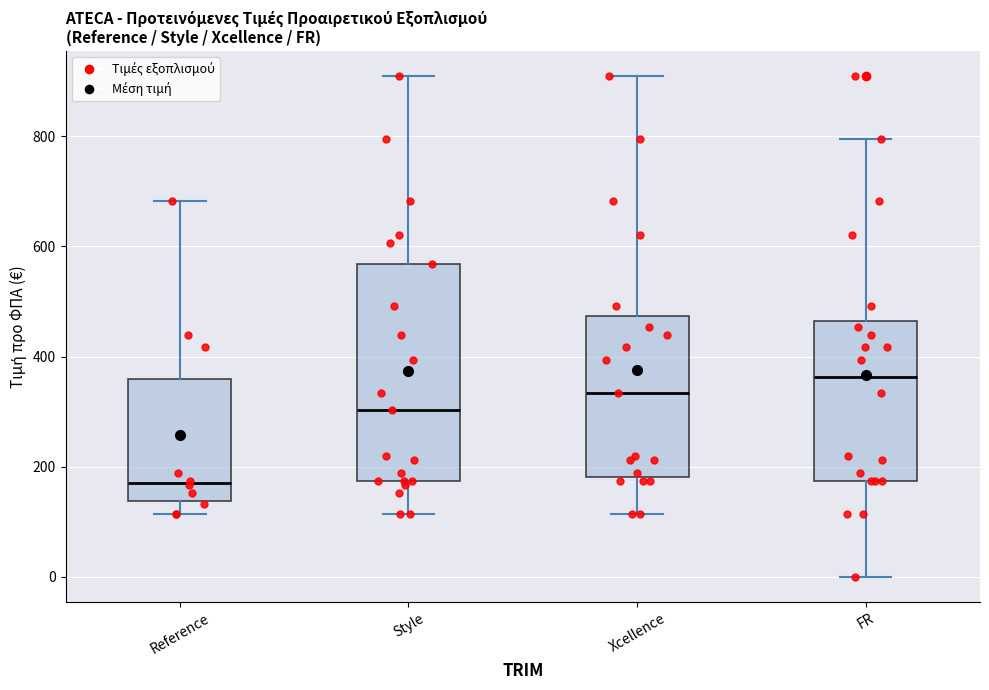

Reading left to right, read every box against the y-axis: the position of its median line, the range the box covers, and the ends of its whiskers. The values are not printed on the chart, so give them approximately, as read against the axis.

Reference: median 180, box 140 to 360, whiskers 120 to 680
Style: median 300, box 180 to 560, whiskers 120 to 900
Xcellence: median 340, box 180 to 480, whiskers 120 to 900
FR: median 360, box 180 to 460, whiskers 0 to 800